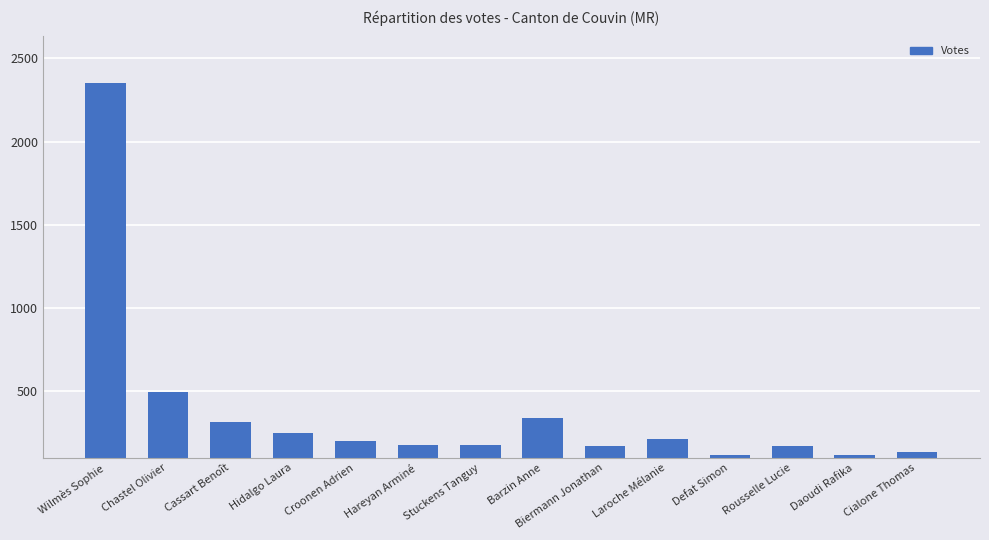

What is the sum of the values at Wilmès Sophie and Cassart Benoît?

2667